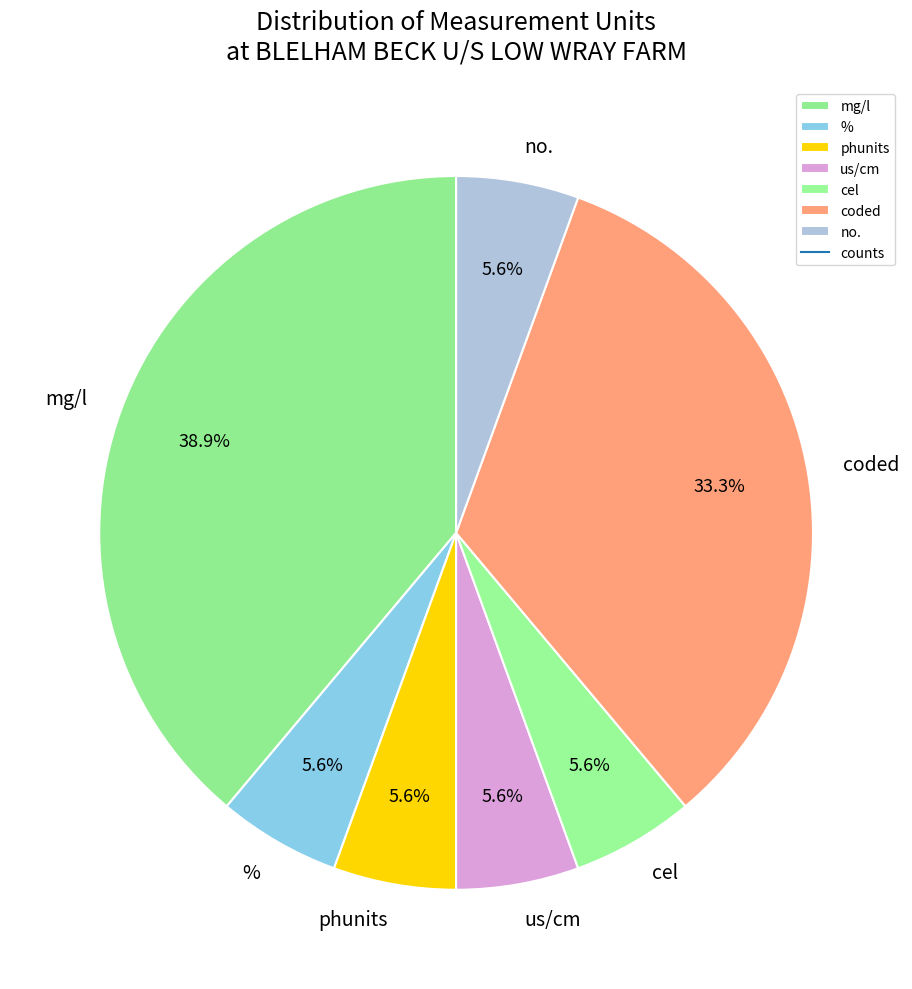

Is there a majority slice in this chart?

No